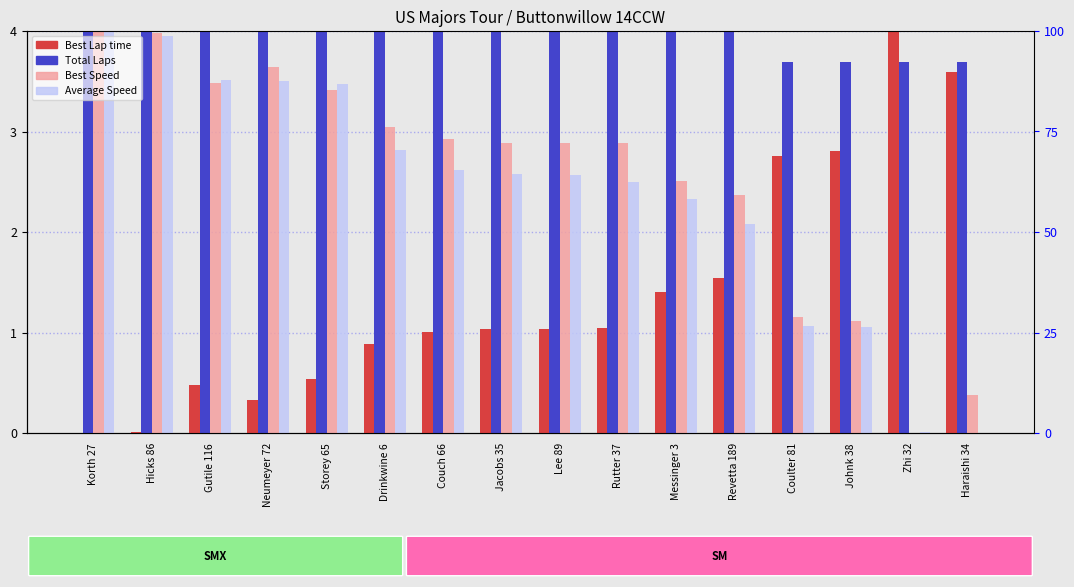

How many values in the Best Lap time series exceed 1?

10